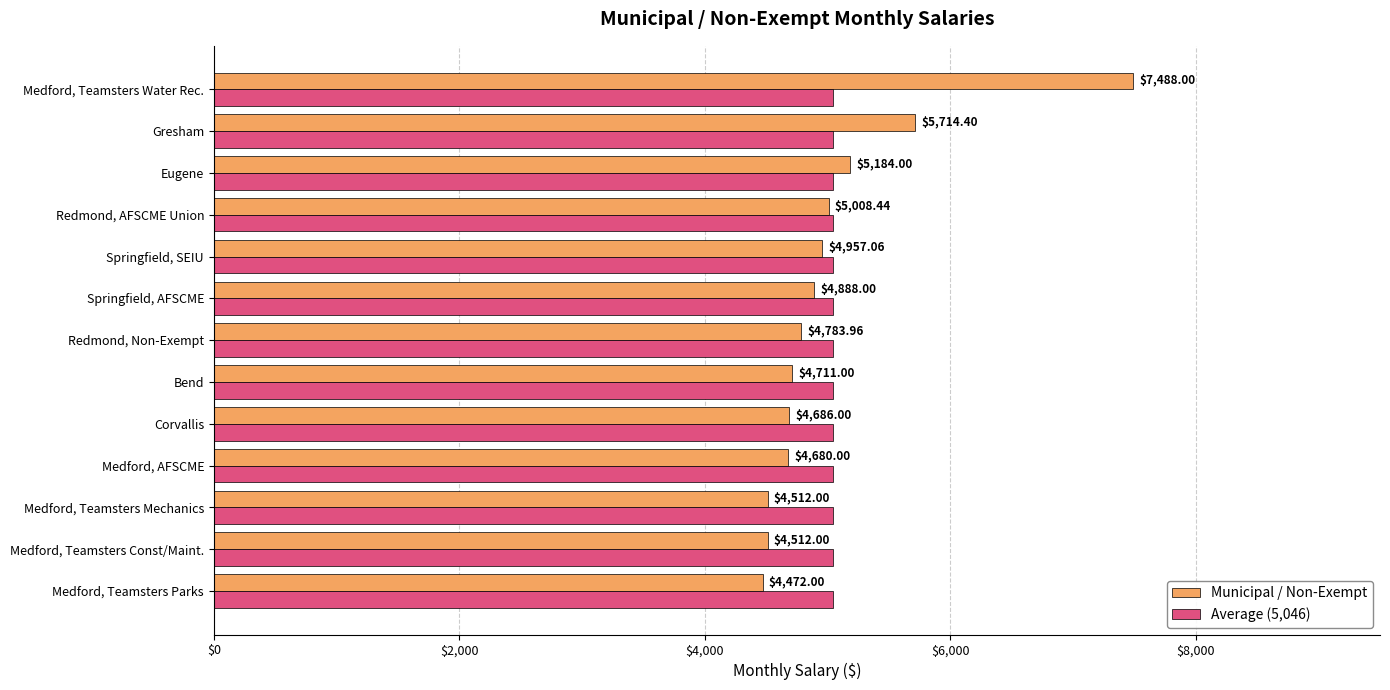

At which category is the sum across all series the highest?

Medford, Teamsters Water Rec.